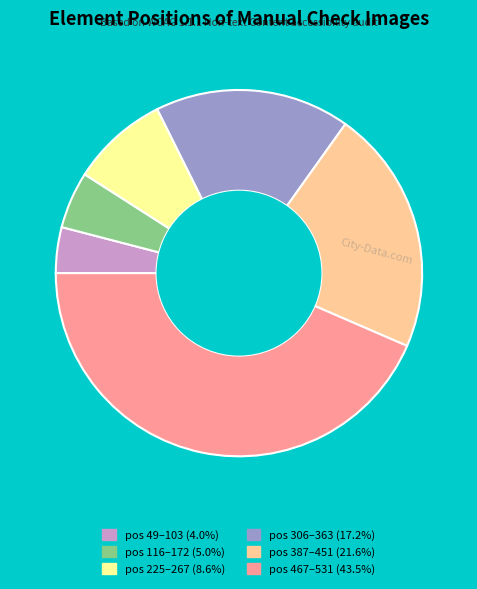

Is the sum of pos 116–172 (5.0%) and pos 225–267 (8.6%) greater than half?

No